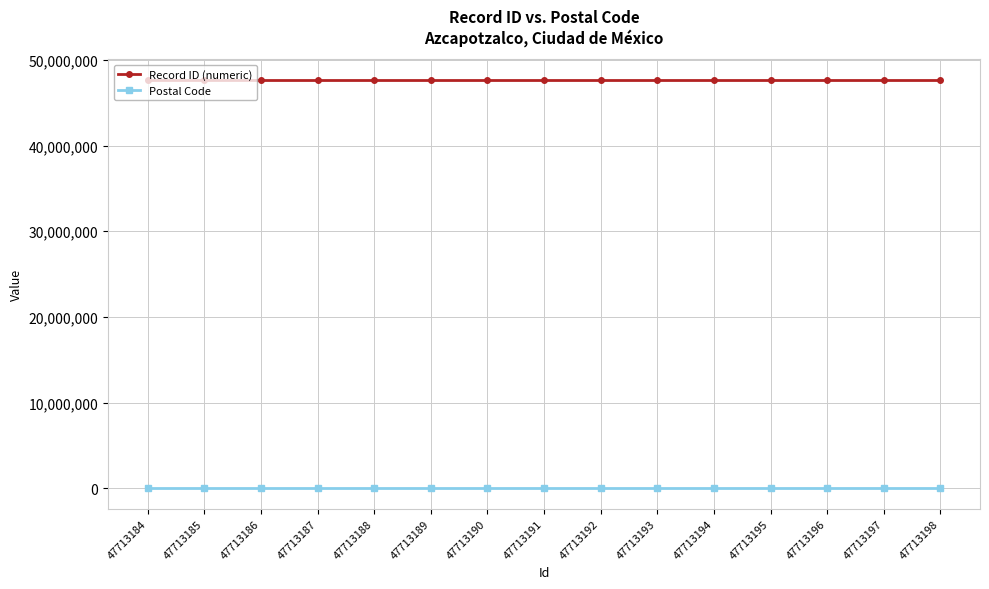

True or false: Record ID (numeric) and Postal Code intersect in this chart.

False